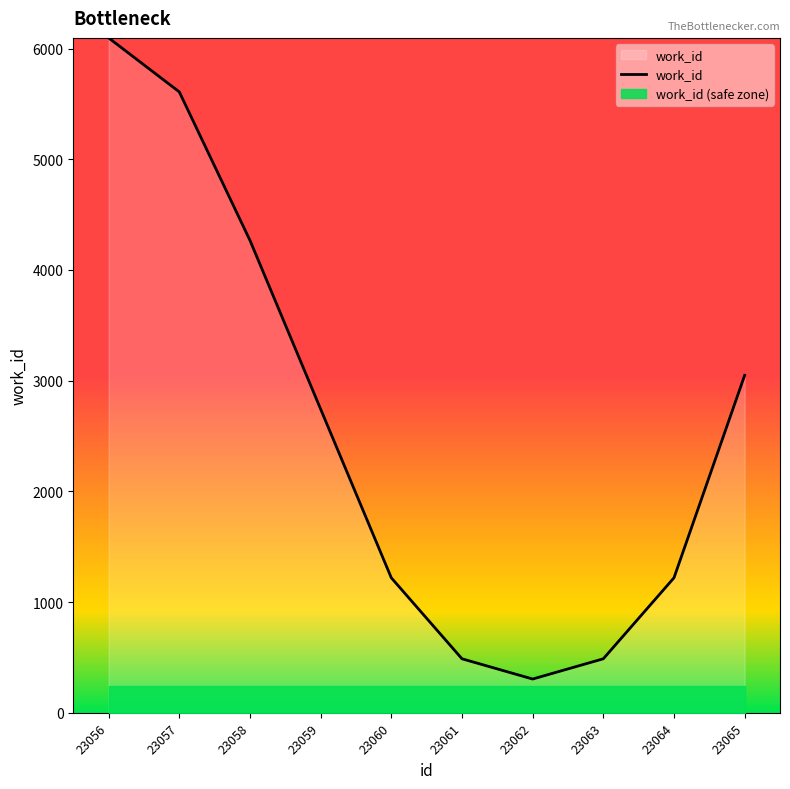

Rank the categories by value from highest to lowest.

23056, 23057, 23058, 23065, 23059, 23060, 23064, 23061, 23063, 23062